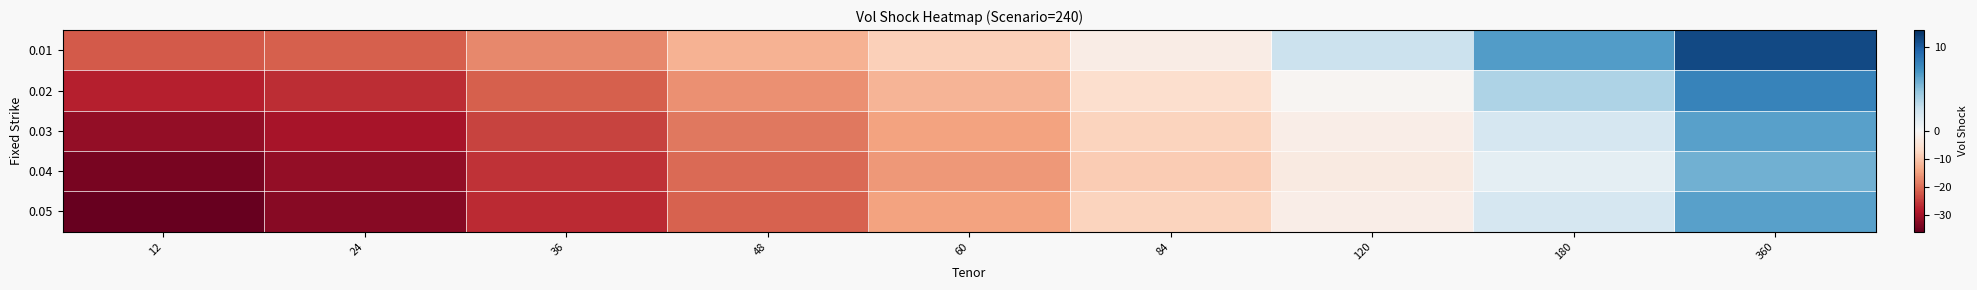

Reading left to right, list all the values displayed in this chart.

0.01: 12=-22.0	24=-21.6	36=-17.3	48=-12.6	60=-8.5	84=-2.6	120=2.6	180=6.7	360=10.8
0.02: 12=-27.9	24=-26.5	36=-21.6	48=-16.6	60=-12.2	84=-6.0	120=-0.6	180=3.7	360=8.0
0.03: 12=-31.7	24=-29.6	36=-24.3	48=-19.0	60=-14.4	84=-7.9	120=-2.4	180=2.0	360=6.5
0.04: 12=-34.2	24=-31.5	36=-25.9	48=-20.3	60=-15.7	84=-9.0	120=-3.4	180=1.2	360=5.8
0.05: 12=-35.8	24=-32.8	36=-26.9	48=-21.1	60=-14.4	84=-7.9	120=-2.4	180=2.0	360=6.5